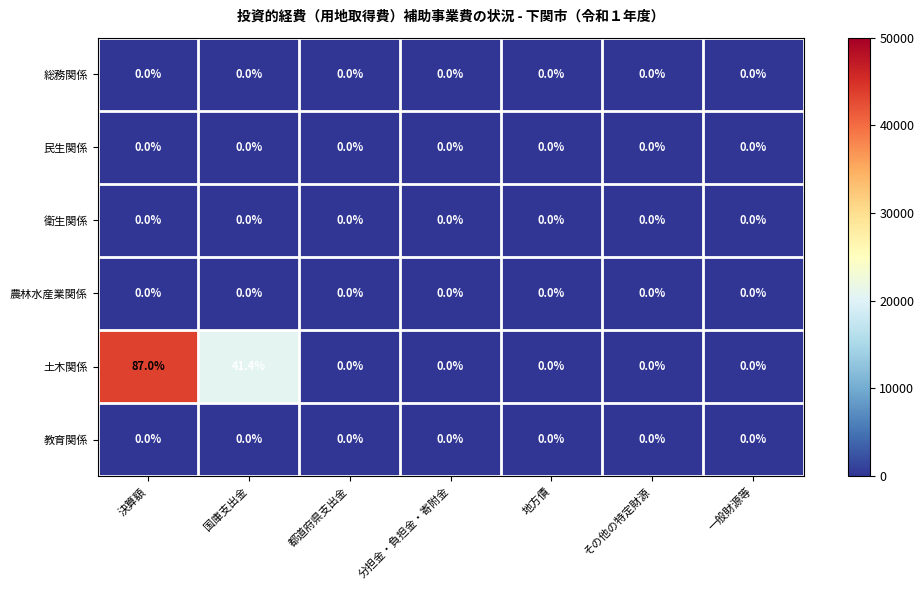

Which series has the widest spread of values?

土木関係